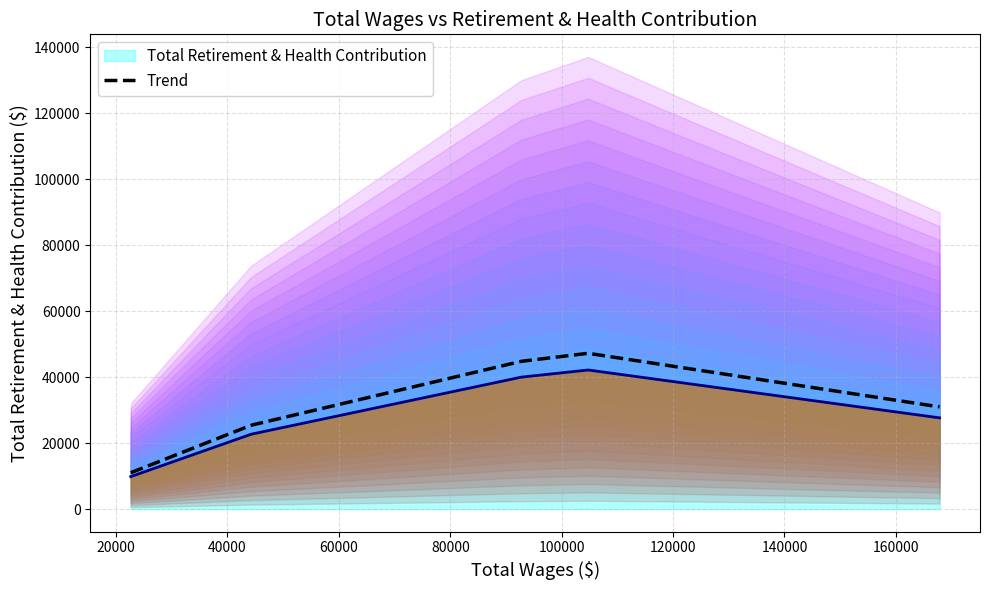

The chart shows a value of 27654 at Chief Financial Officer. True or false?

True